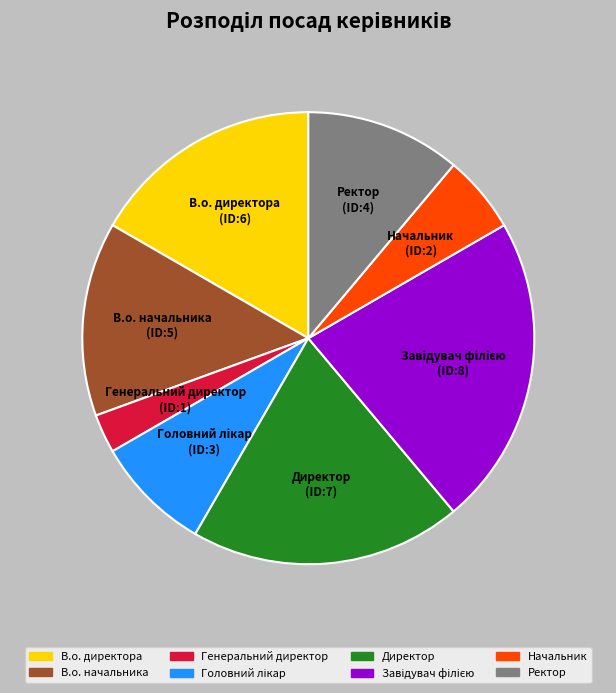

True or false: Начальник accounts for 13% of the total.

False